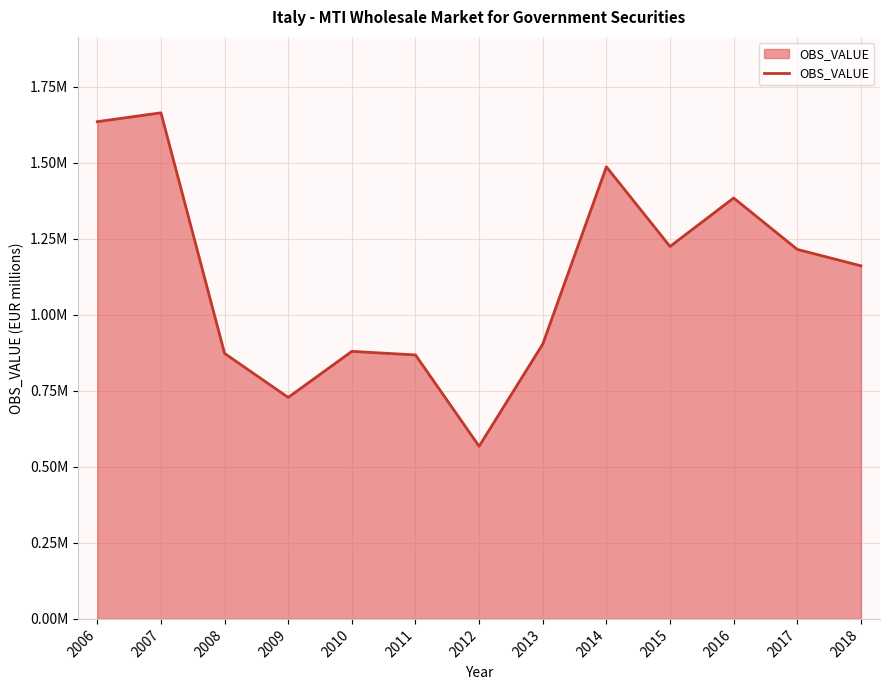

Does the chart have visible grid lines?

Yes